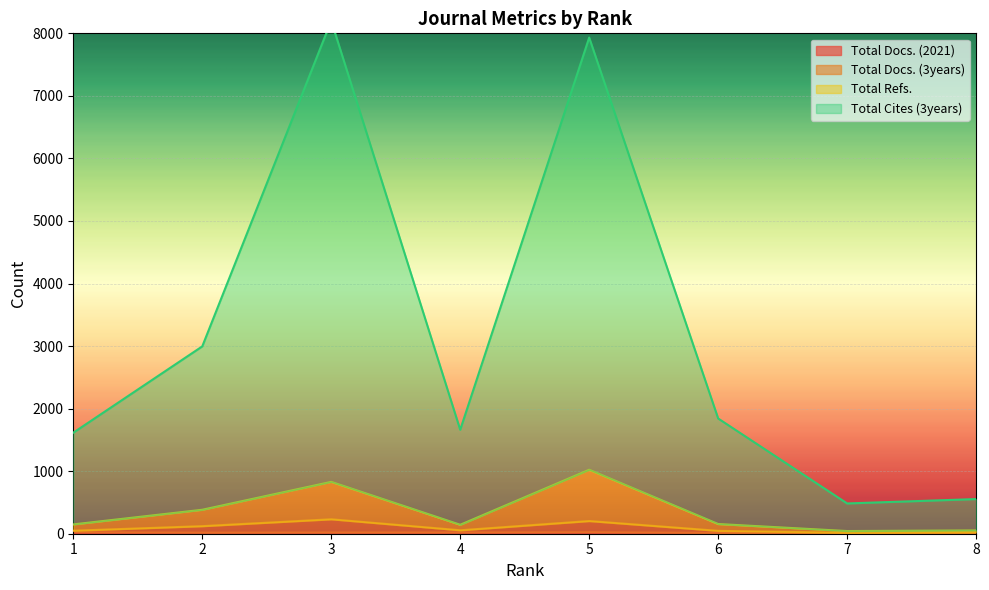

List the labels in order of Total Docs. (2021) value, smallest first.

8, 7, 6, 2, 3, 4, 1, 5